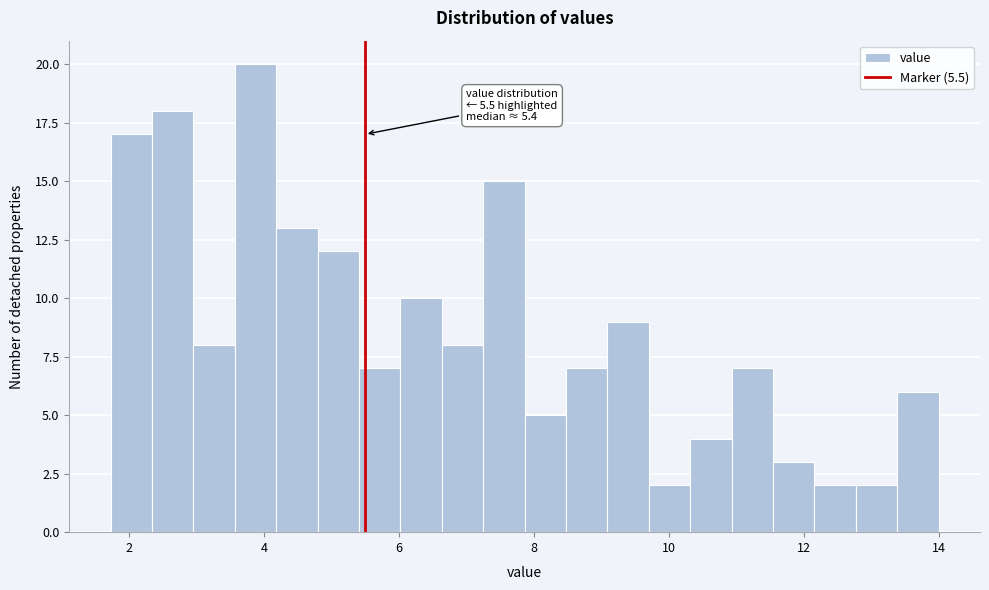

Read against the x-axis, roughly where is the centre of the tallest bar?

3.8